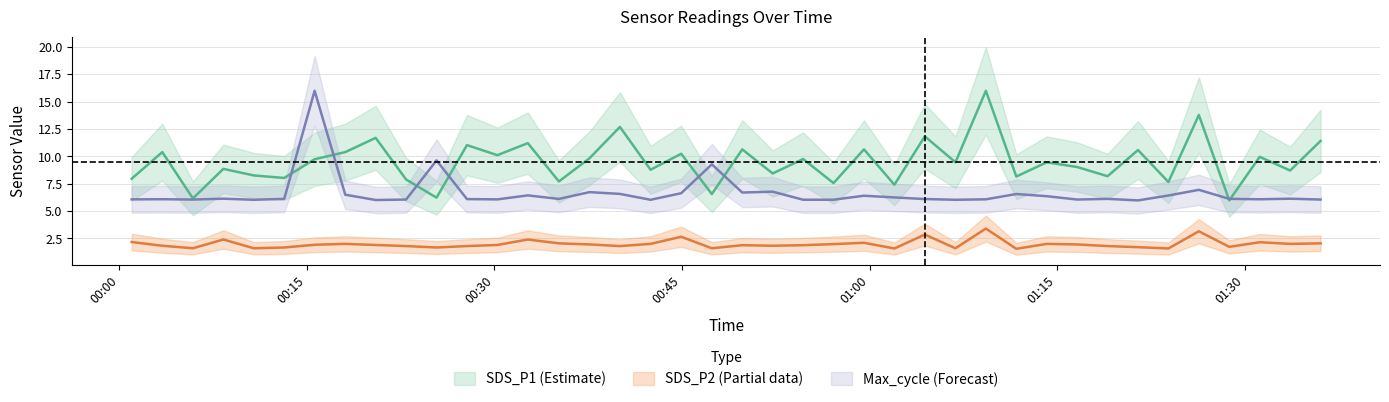

What is the total value across all series at 2023/12/16 00:05:53?

13.8